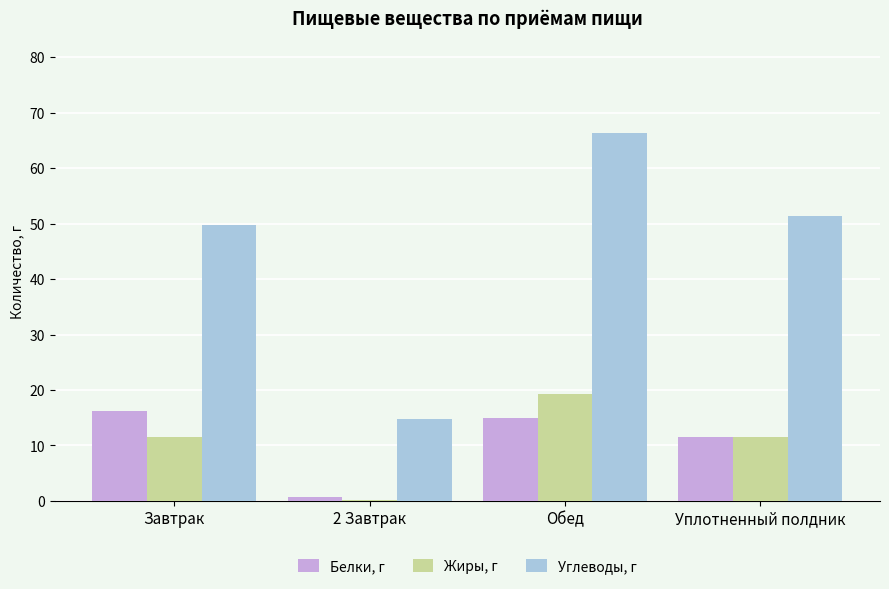

Read the Белки, г value at Завтрак.

16.2